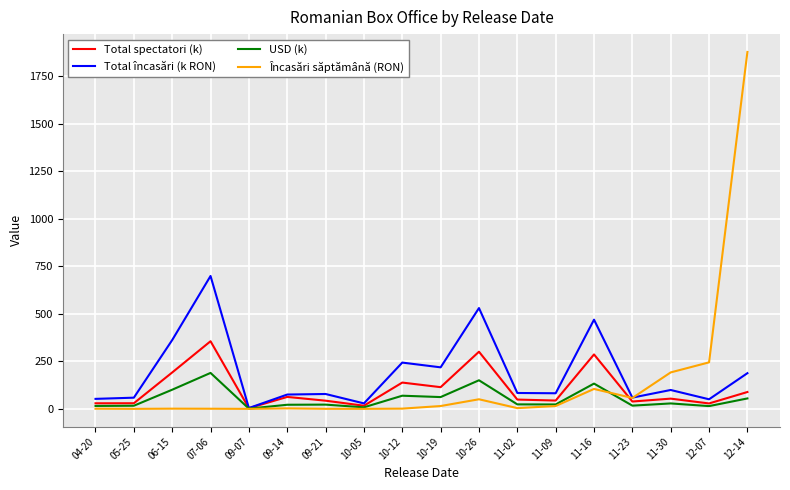

At which category is the sum across all series the highest?

12-14